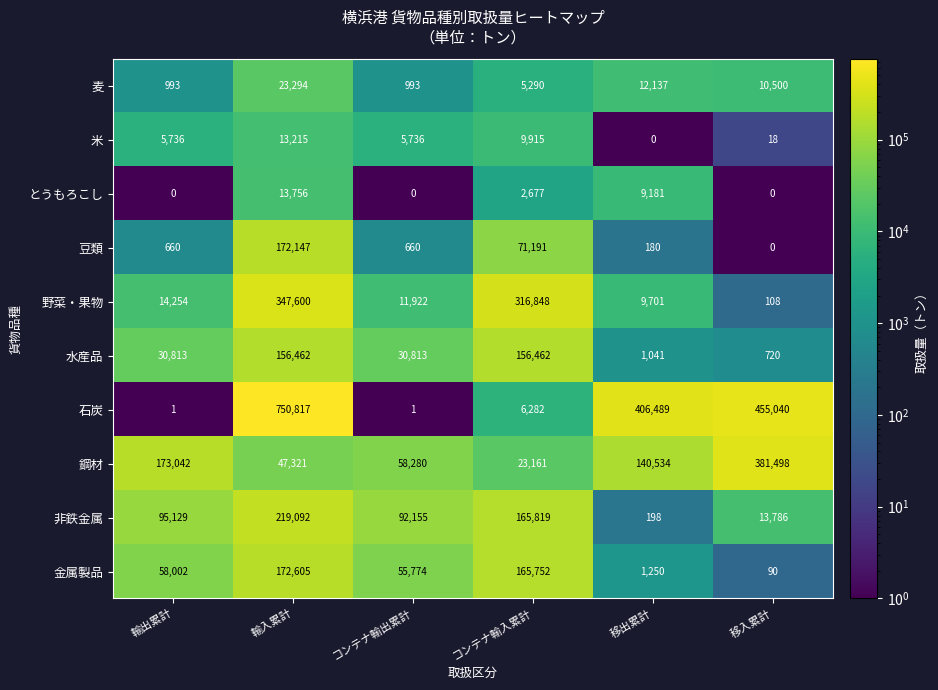

Which category has the highest value across all series?

輸入累計